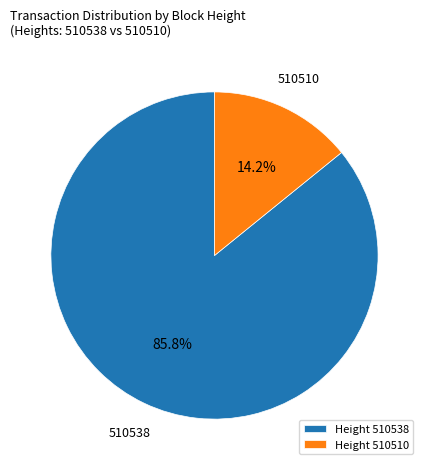

Which category has the biggest portion of the pie?

Height 510538